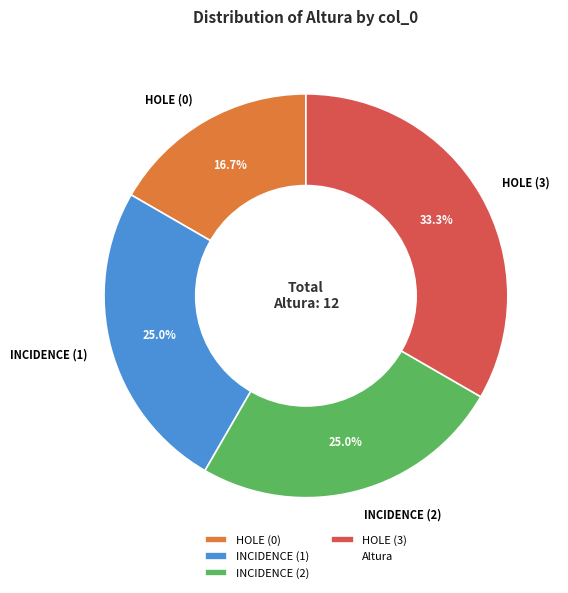

The INCIDENCE (1) slice represents 25% of the pie. True or false?

True